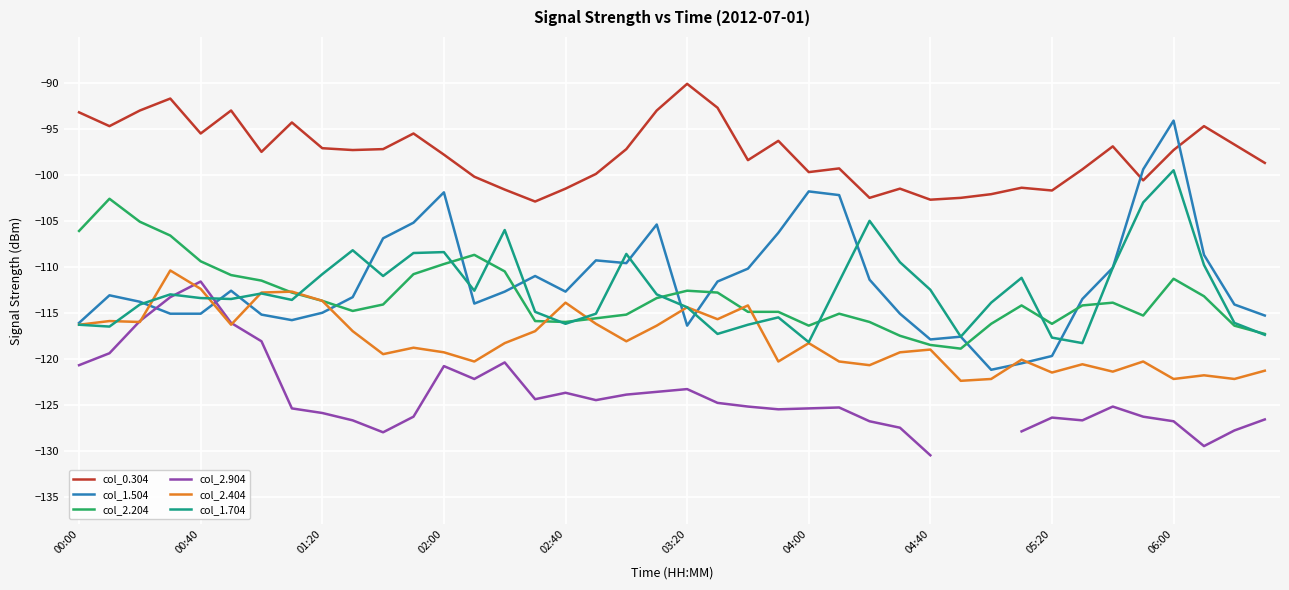

What is the sum of the col_0.304 values at 25 and 30?

-201.4